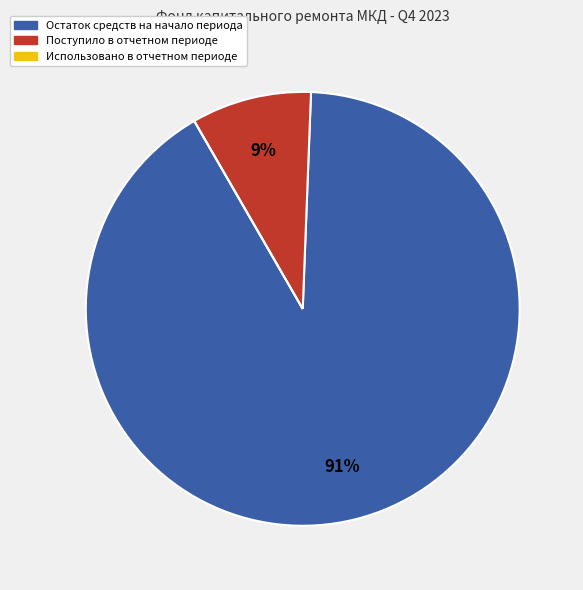

To the nearest percent, what percentage of the pie is Остаток средств на начало периода?

91%